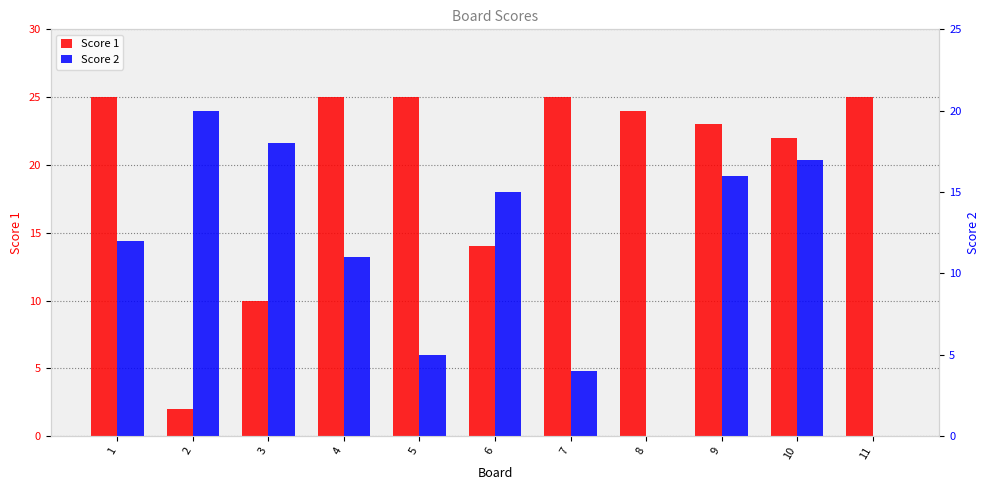

Is the value of Score 2 at 10 greater than the value of Score 1 at 9?

No